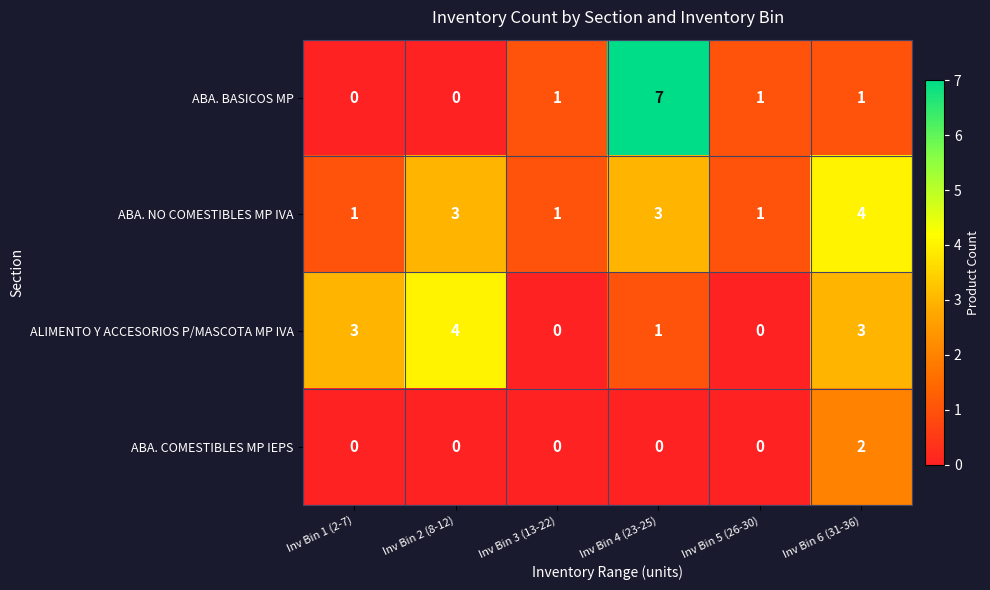

Reading left to right, extract all data points from this chart.

ABA. BASICOS MP: 0	0	1	7	1	1
ABA. NO COMESTIBLES MP IVA: 1	3	1	3	1	4
ALIMENTO Y ACCESORIOS P/MASCOTA MP IVA: 3	4	0	1	0	3
ABA. COMESTIBLES MP IEPS: 0	0	0	0	0	2